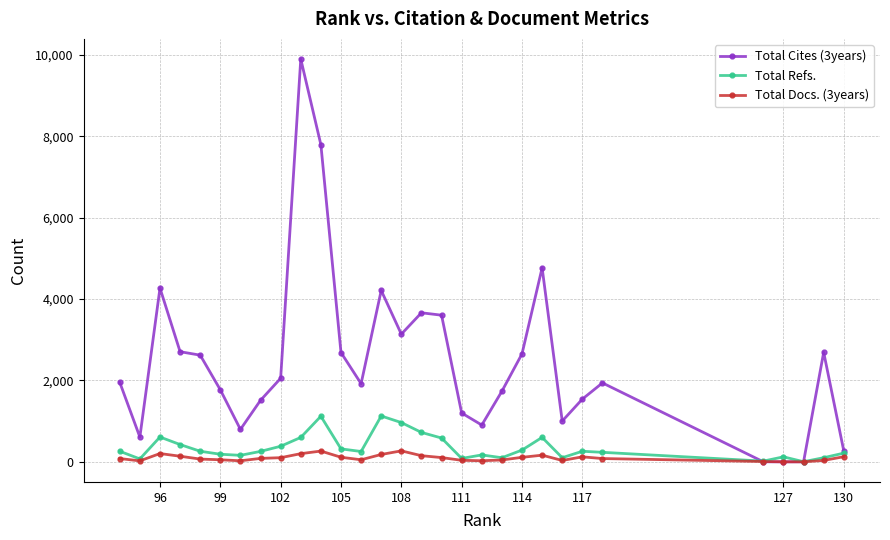

At how many categories does at least one series exceed 8886?

1